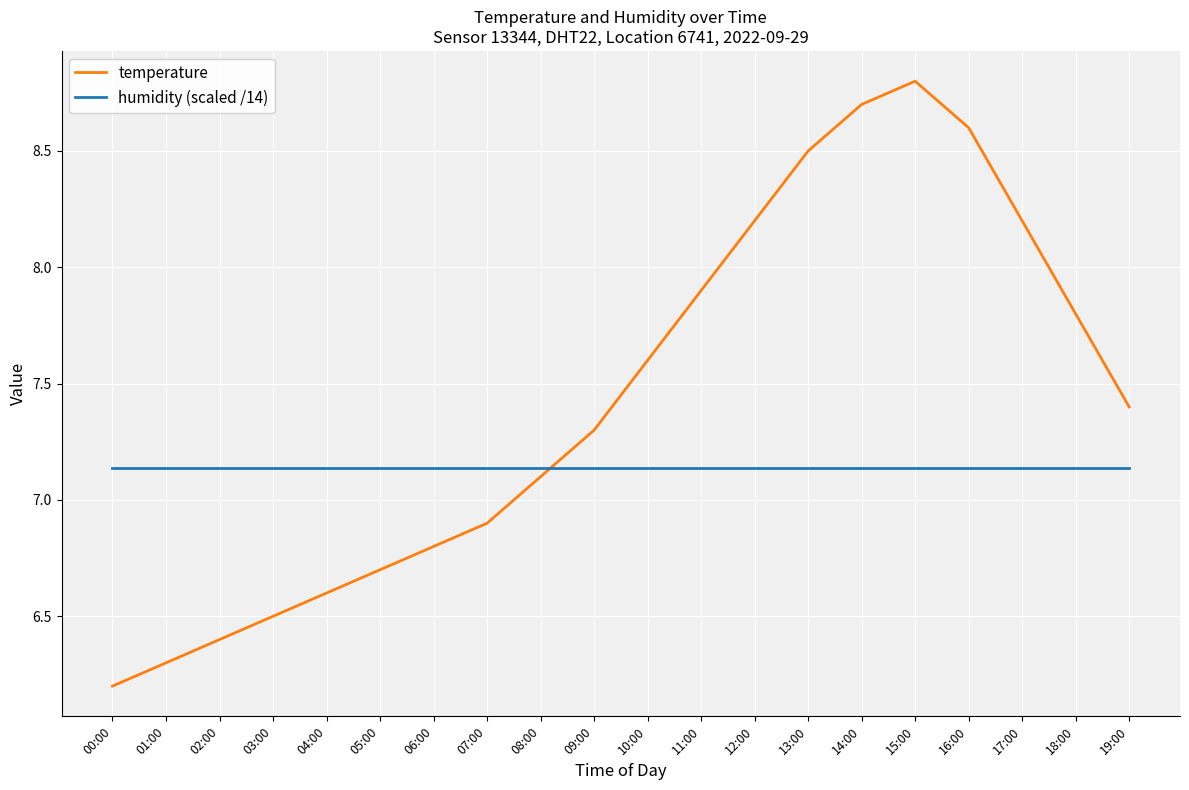

Rank the series by their maximum value, from highest to lowest.

temperature, humidity (scaled /14)